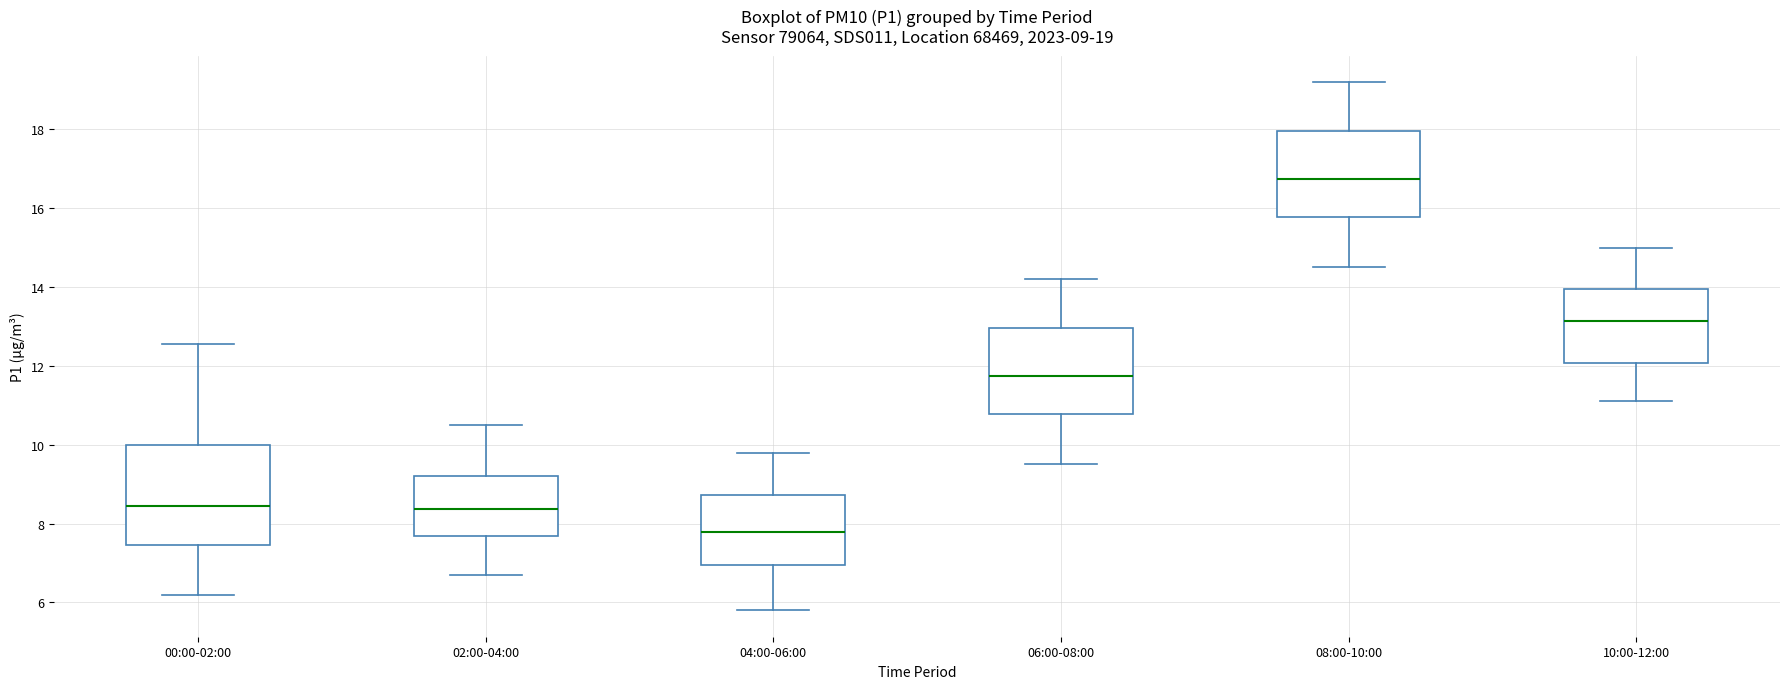

Comparing the boxes themselves (not the whiskers), which one is the tallest?

00:00-02:00